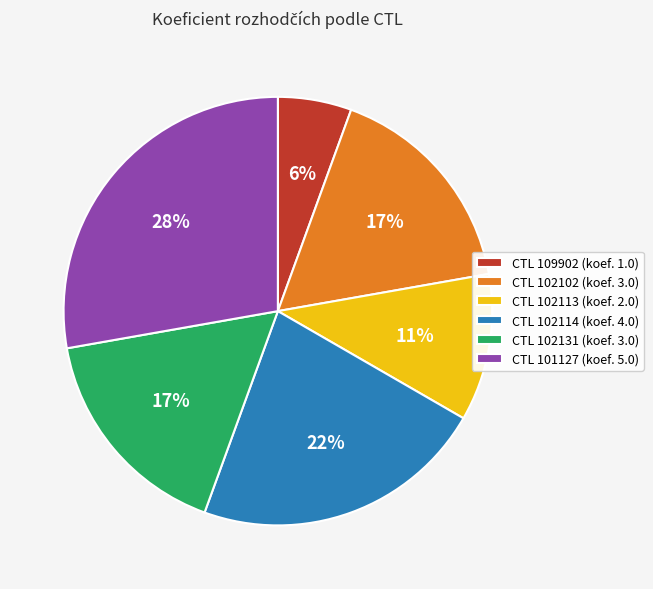

How many segments does this pie chart have?

6